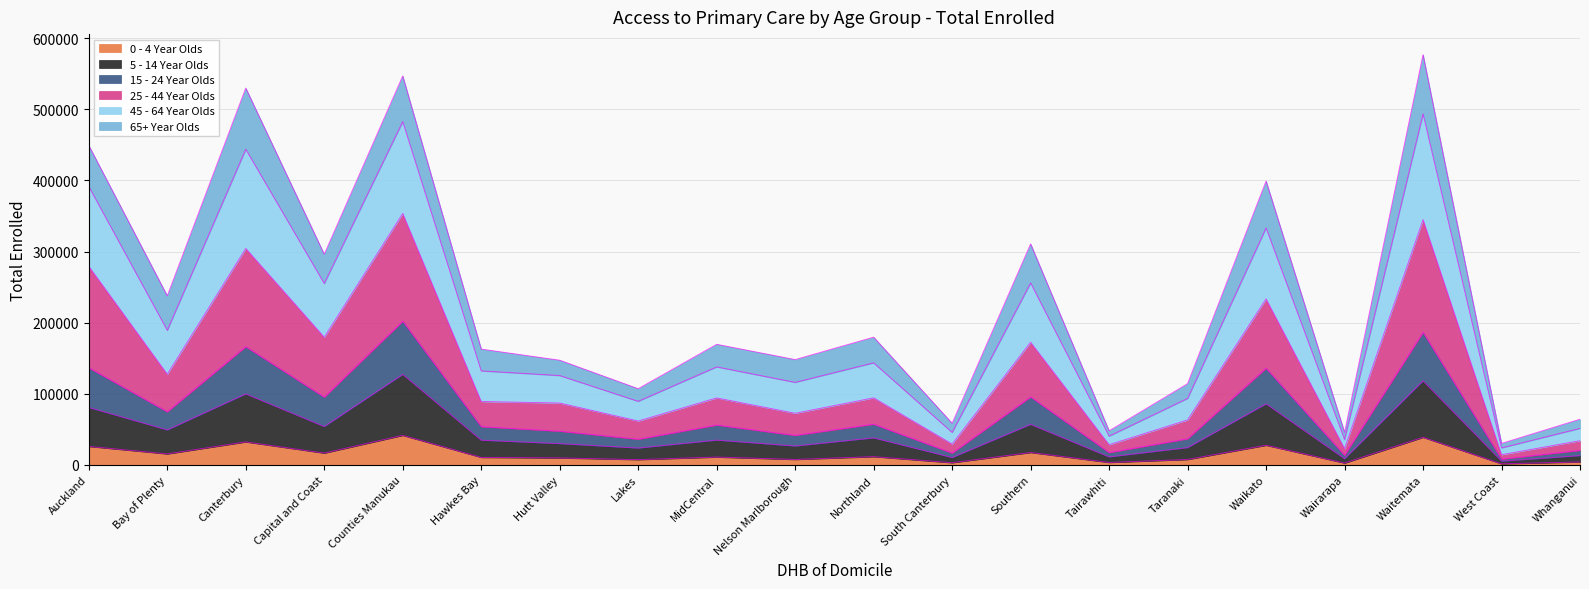

What is the smallest value displayed?

1640